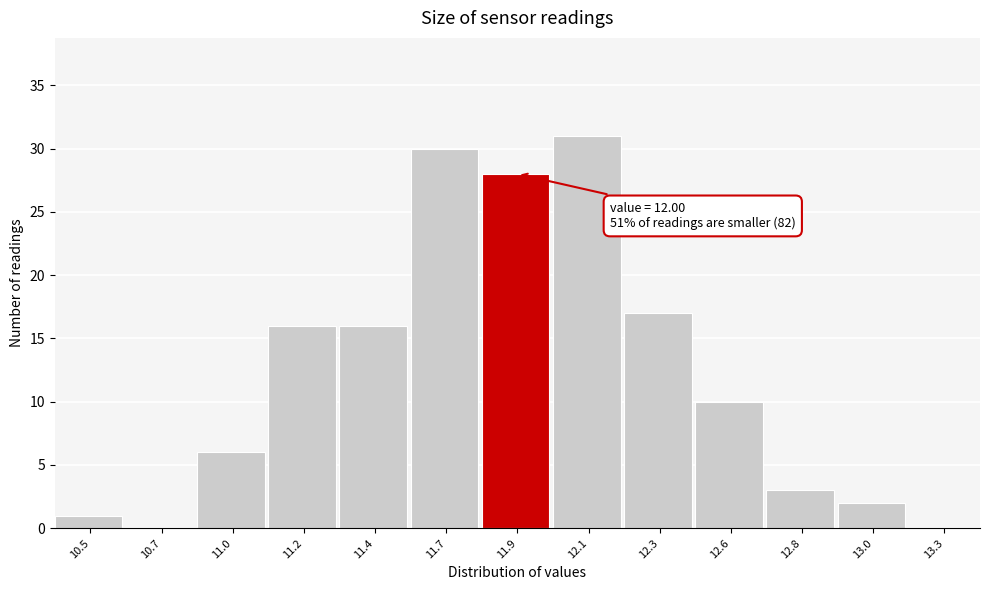

Reading left to right, what are all the values shown in this chart?

10.5=1	10.7=0	11.0=6	11.2=16	11.4=16	11.7=30	11.9=28	12.1=31	12.3=17	12.6=10	12.8=3	13.0=2	13.3=0